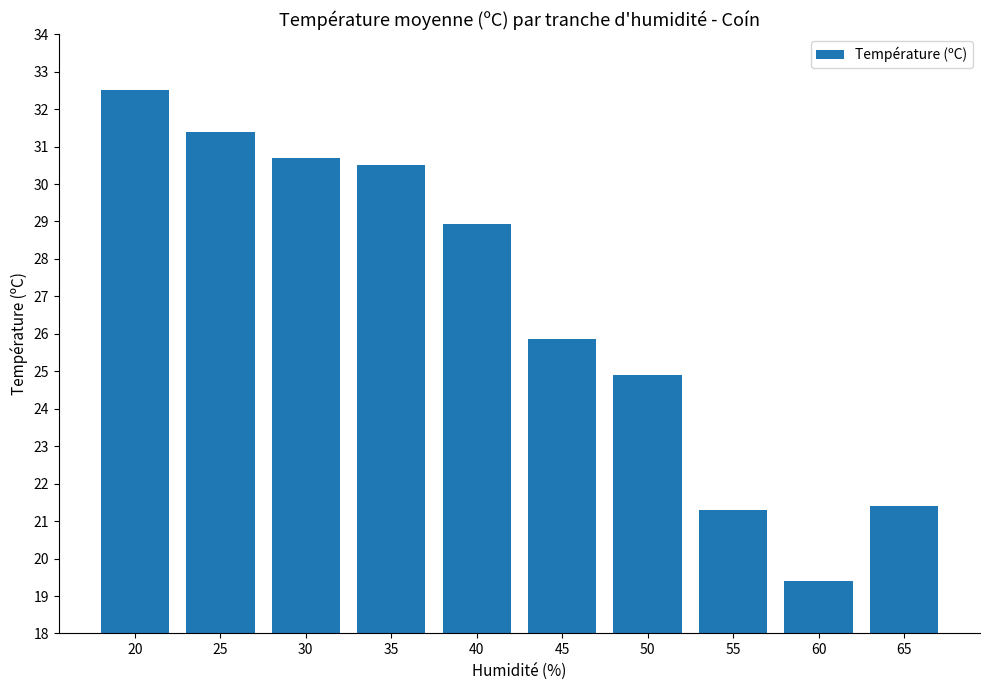

What is the difference between the maximum and minimum values?

13.1